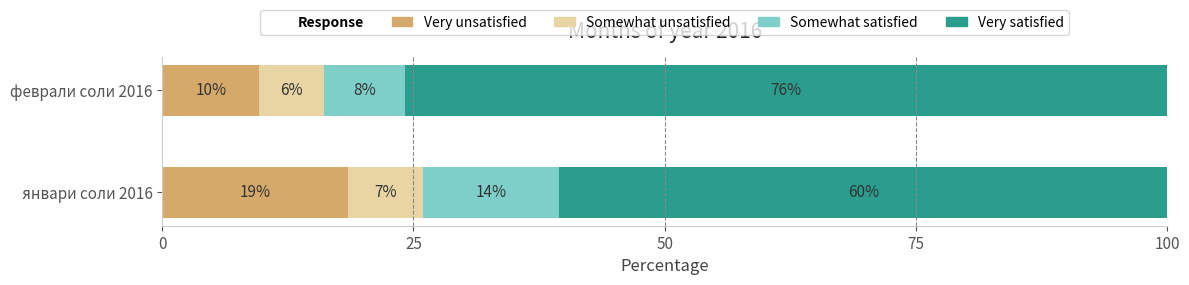

What is the value of the Very unsatisfied bar at the 1st from the left?

18.5